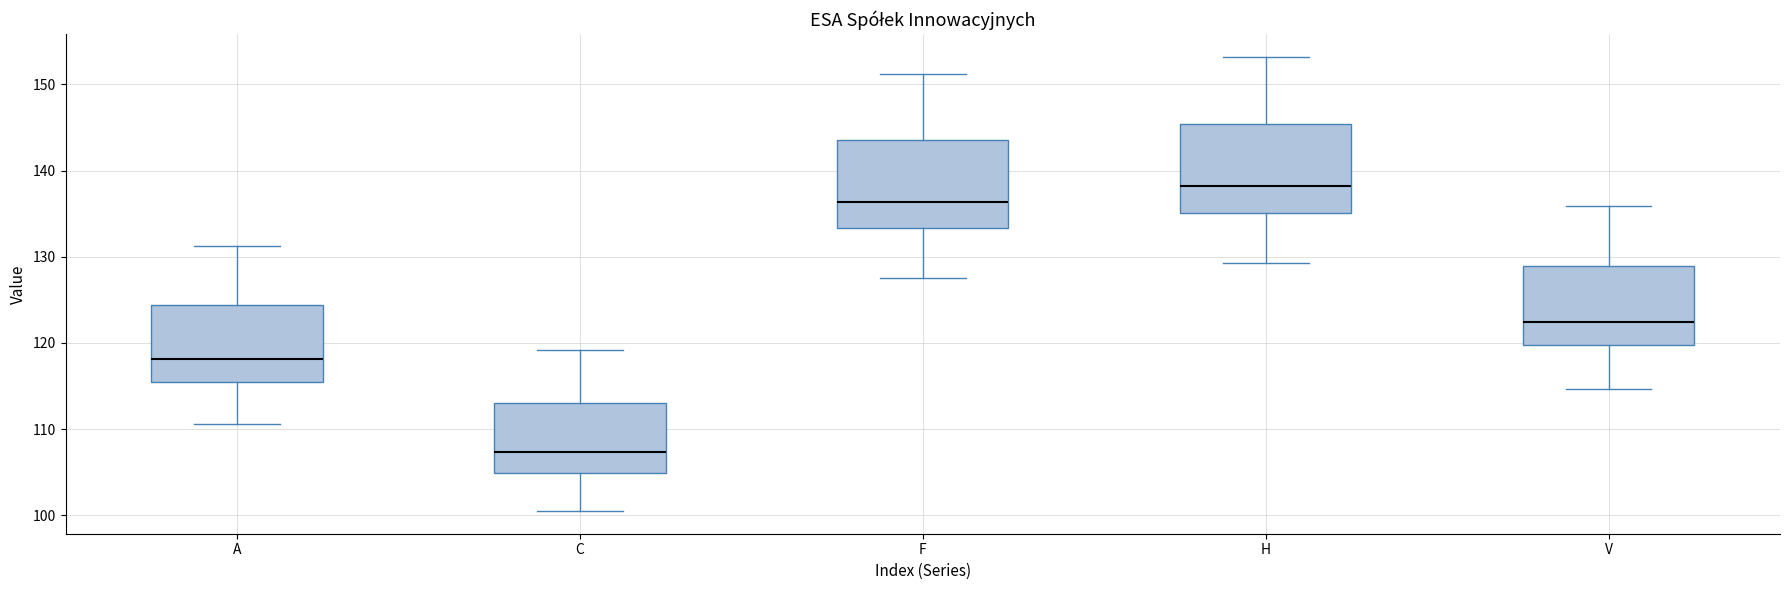

Reading left to right, read every box against the y-axis: the position of its median line, the range the box covers, and the ends of its whiskers. The values are not printed on the chart, so give them approximately, as read against the axis.

A: median 118, box 116 to 124, whiskers 111 to 131
C: median 107, box 105 to 113, whiskers 101 to 119
F: median 136, box 133 to 144, whiskers 128 to 151
H: median 138, box 135 to 145, whiskers 129 to 153
V: median 122, box 120 to 129, whiskers 115 to 136